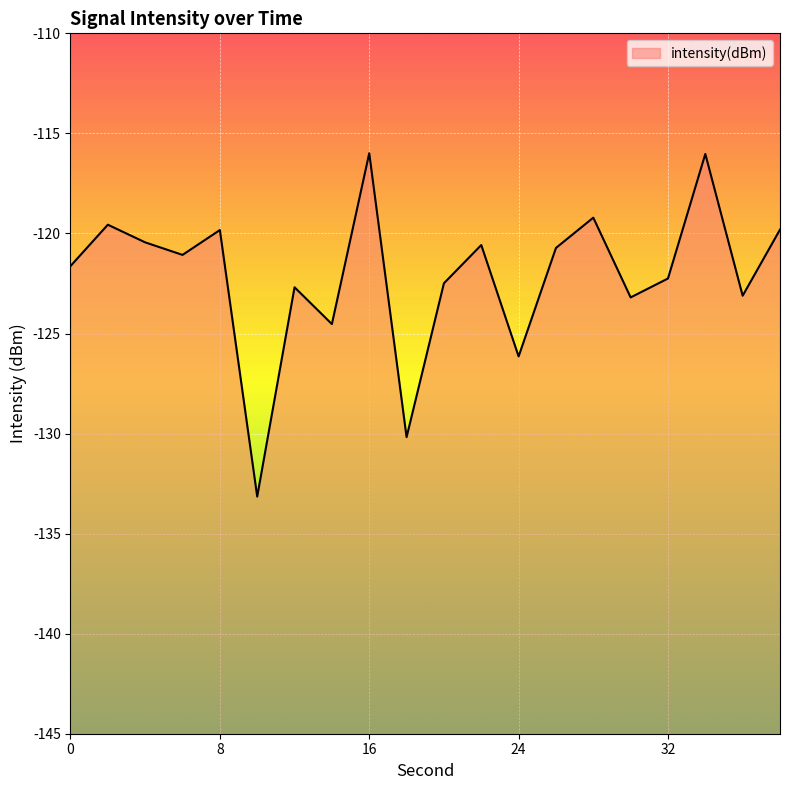

What is the greatest value displayed?

-116.0